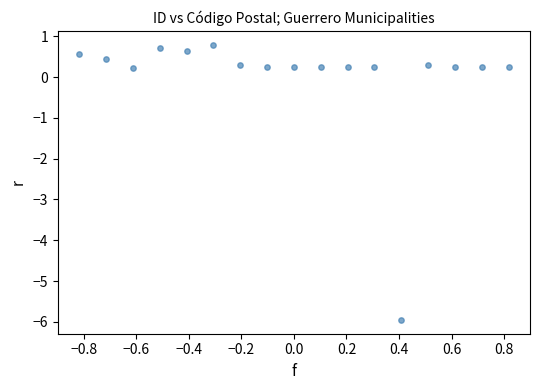

What is the range of Y values (max minus min)?

6.8